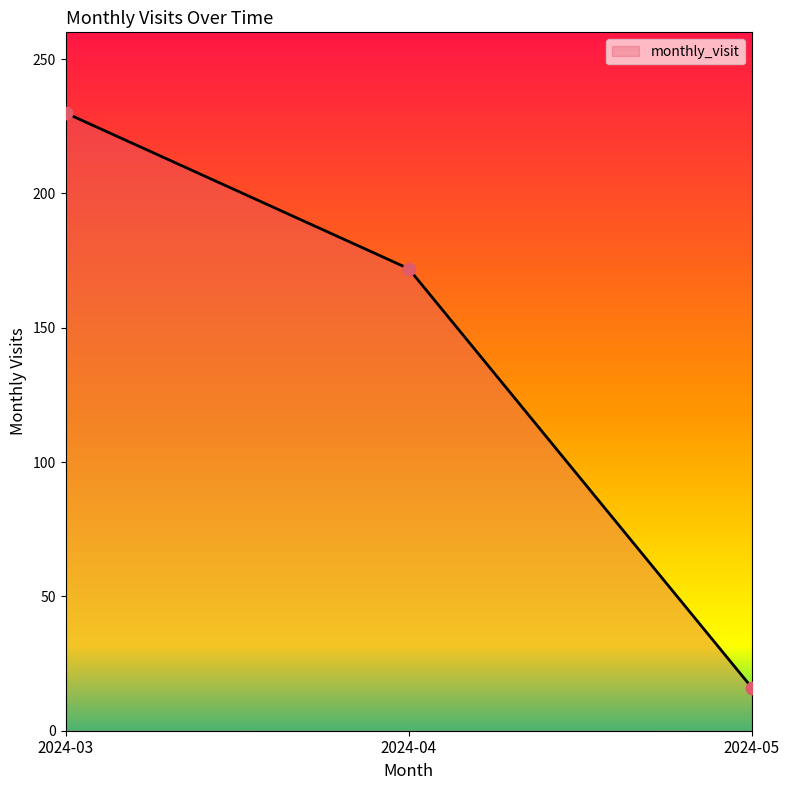

Approximately how many times larger is the value at 2024-05 compared to 2024-03?

0.1